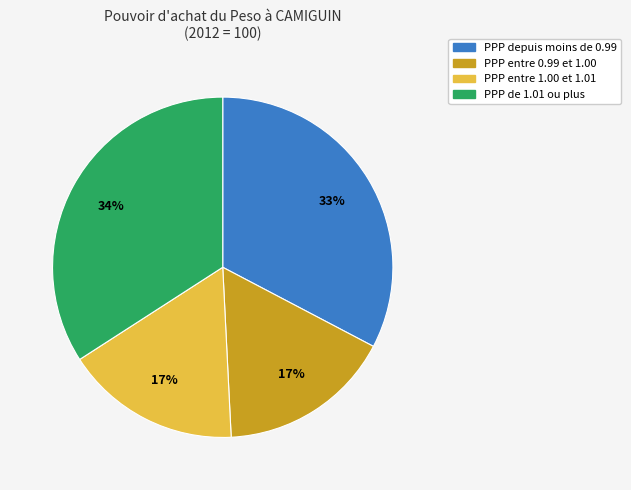

How many segments does this pie chart have?

4